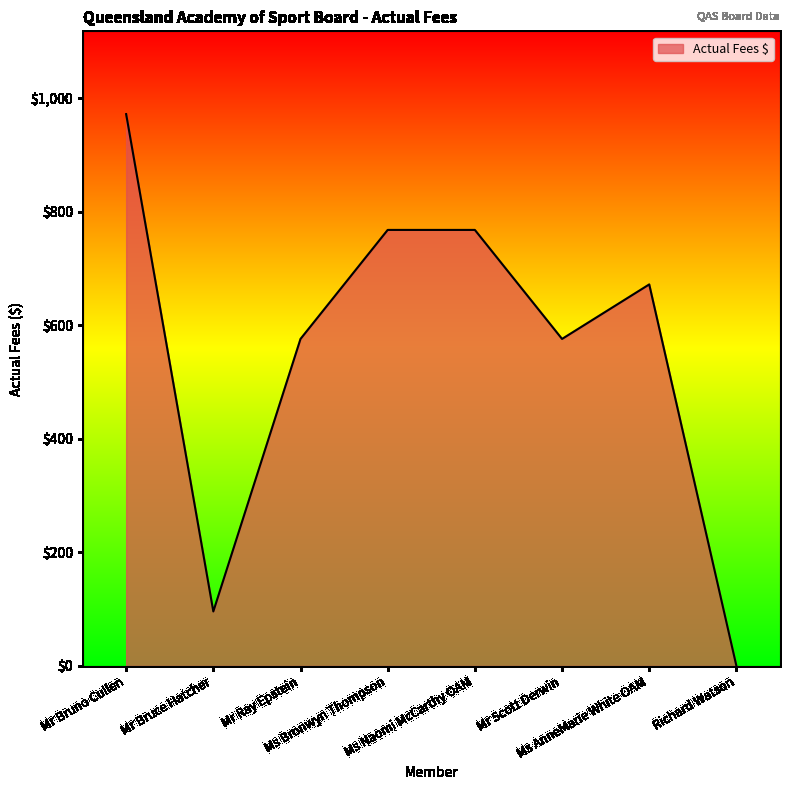

At which category does the chart reach its minimum across all series?

Richard Watson